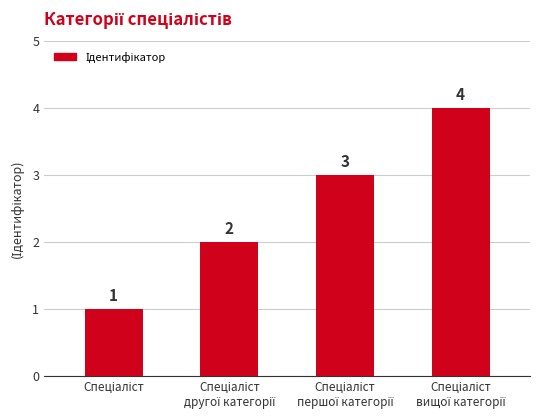

What is the difference between the second highest and minimum values?

2